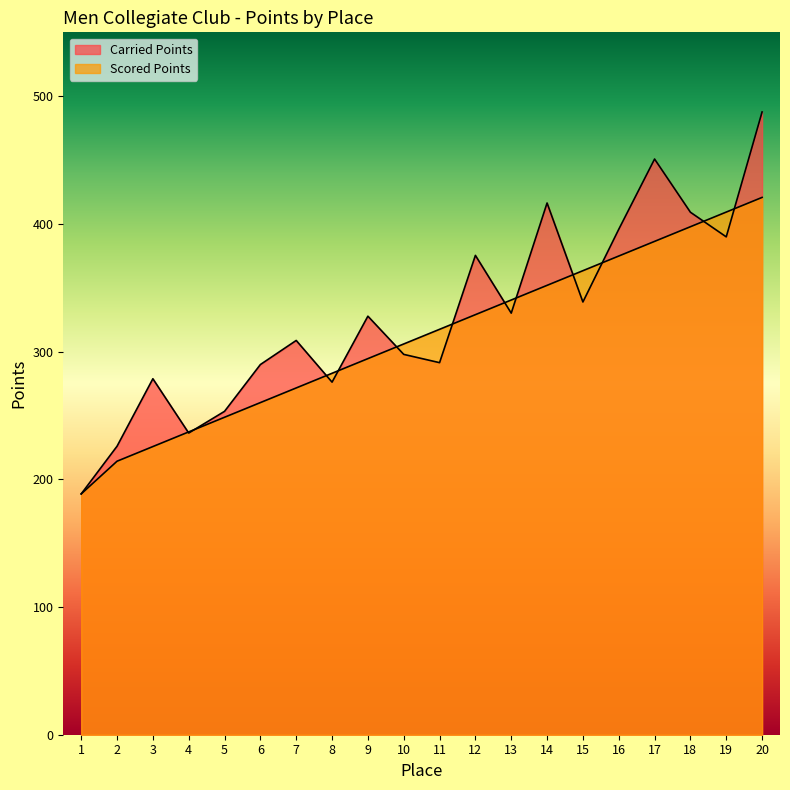

Does the chart have visible grid lines?

No